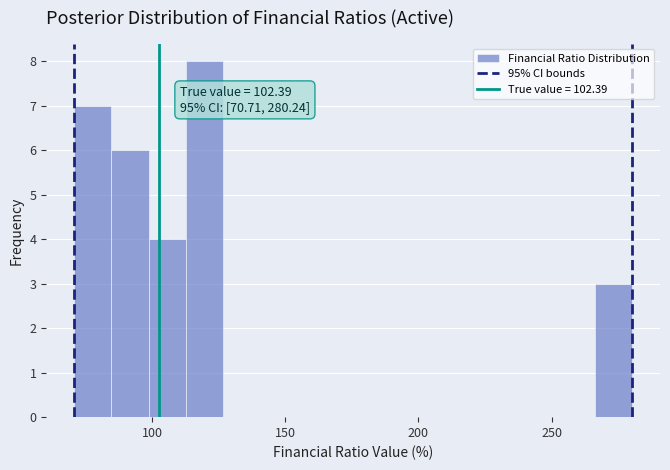

Read against the x-axis, roughly where is the centre of the tallest bar?

120